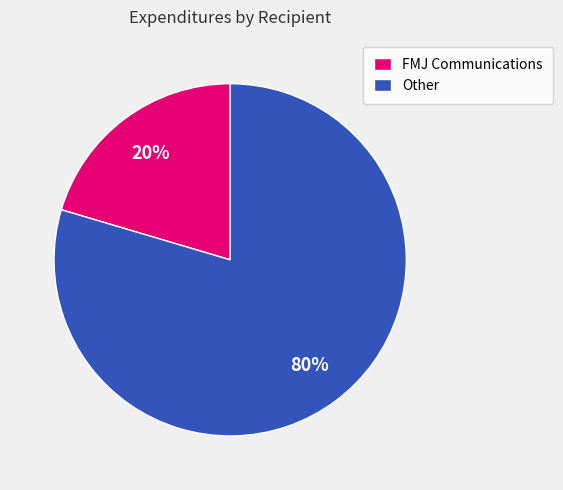

Which slice is the smallest?

FMJ Communications